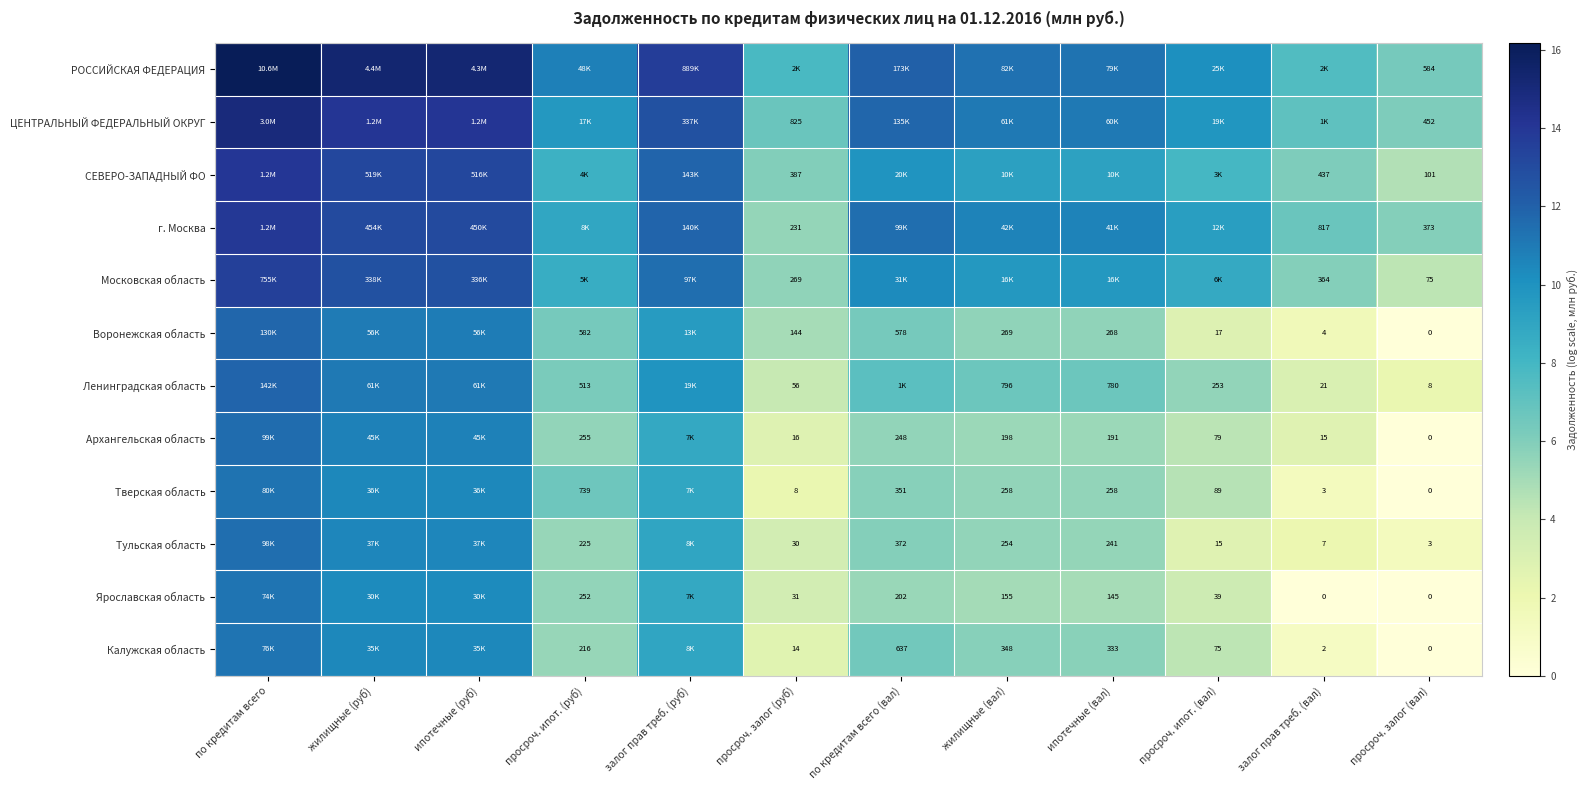

At which label does Московская область first exceed 9?

по кредитам всего